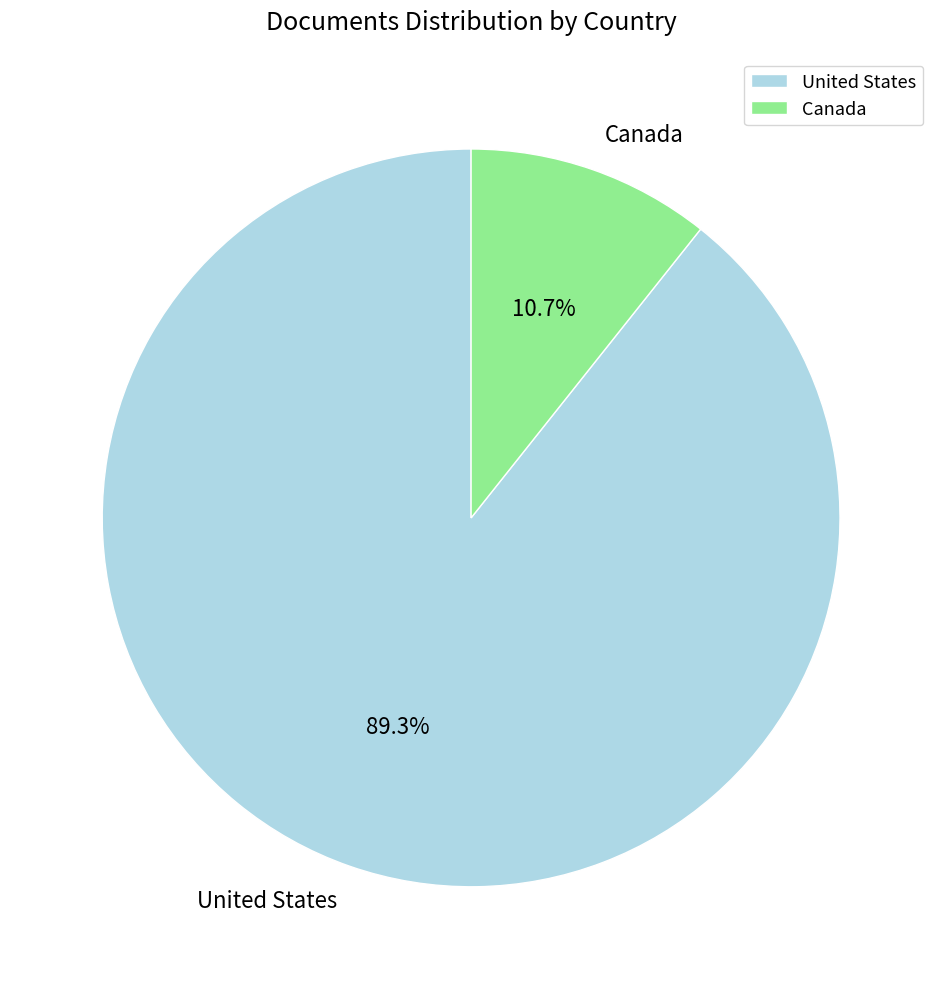

Between United States and Canada, which is larger?

United States